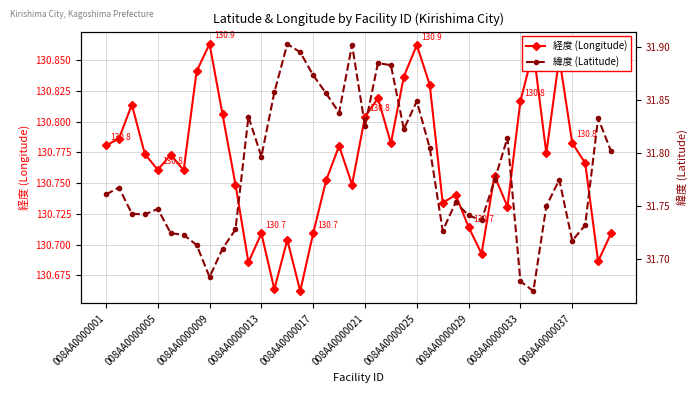

Count the number of data series in this chart.

2